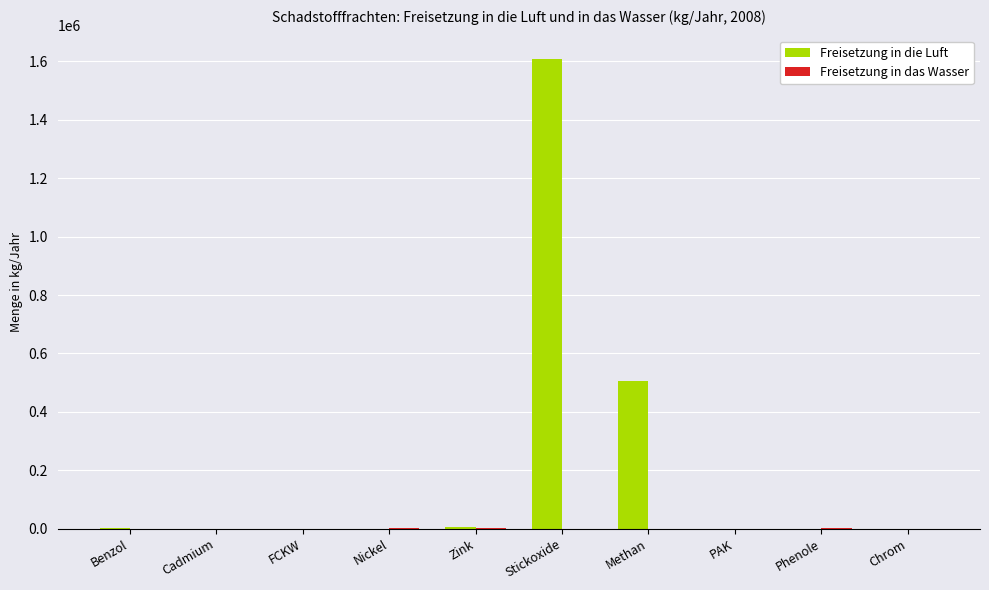

What is the total value across all series at FCKW?

288